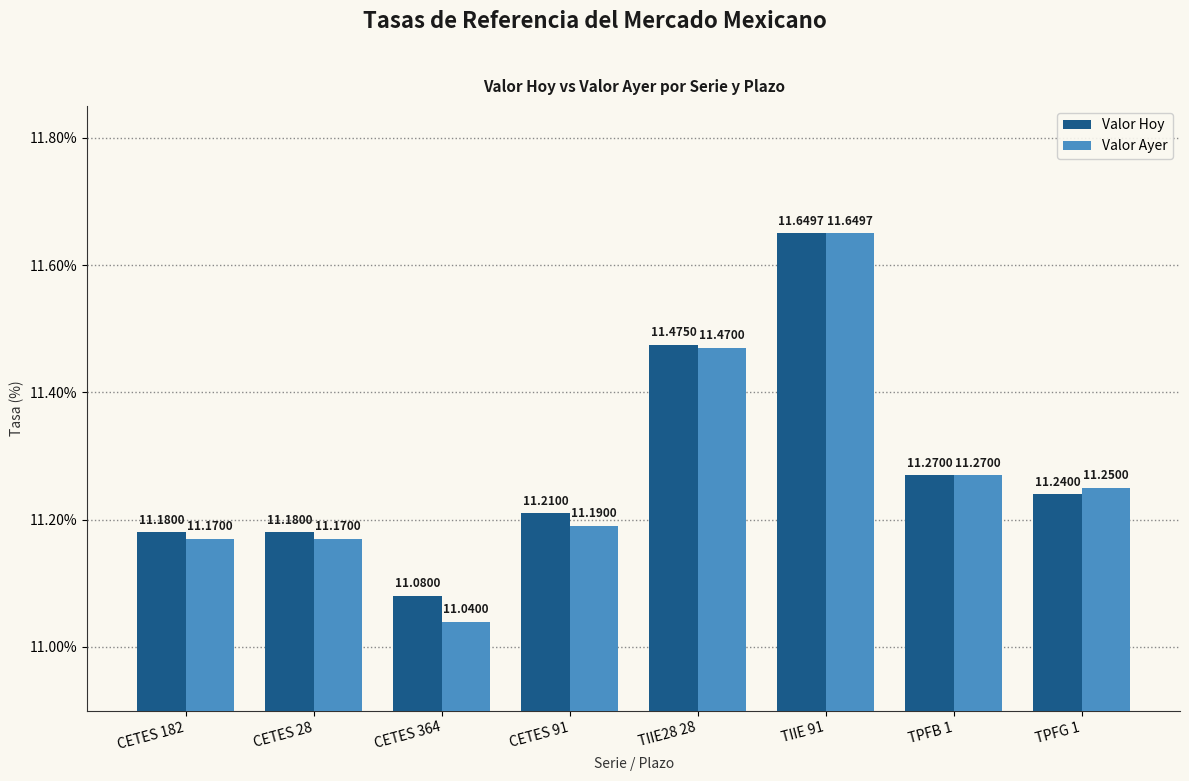

Which series has the largest range (max minus min)?

Valor Ayer